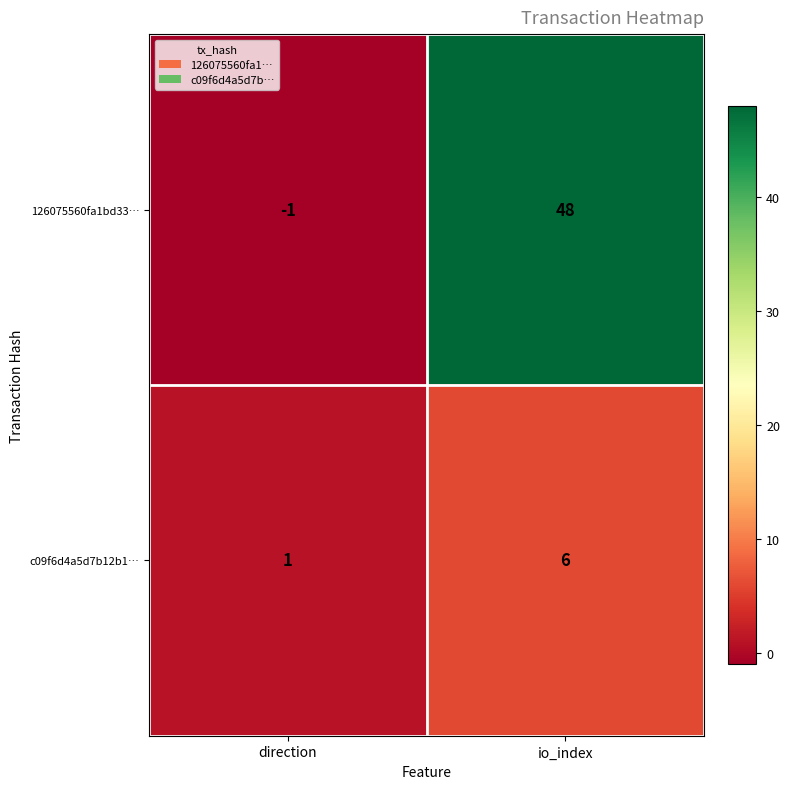

Reading left to right, list all the values displayed in this chart.

126075560fa1bd33…: -1	48
c09f6d4a5d7b12b1…: 1	6